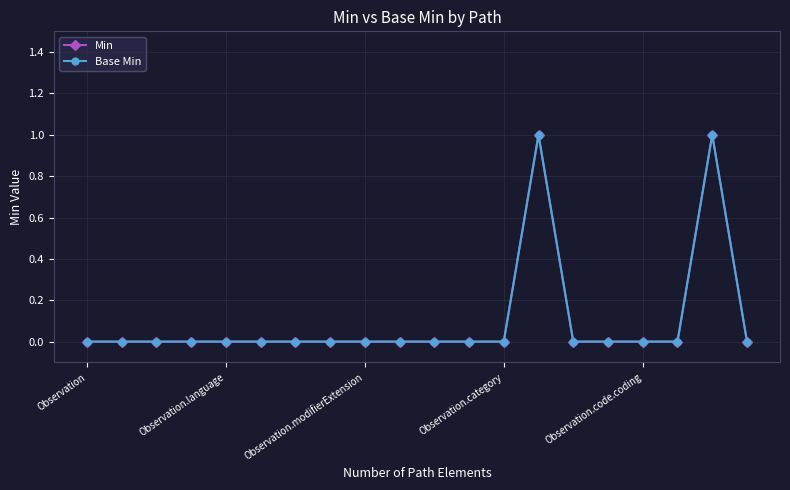

Is this an area chart (filled region under the line)?

No